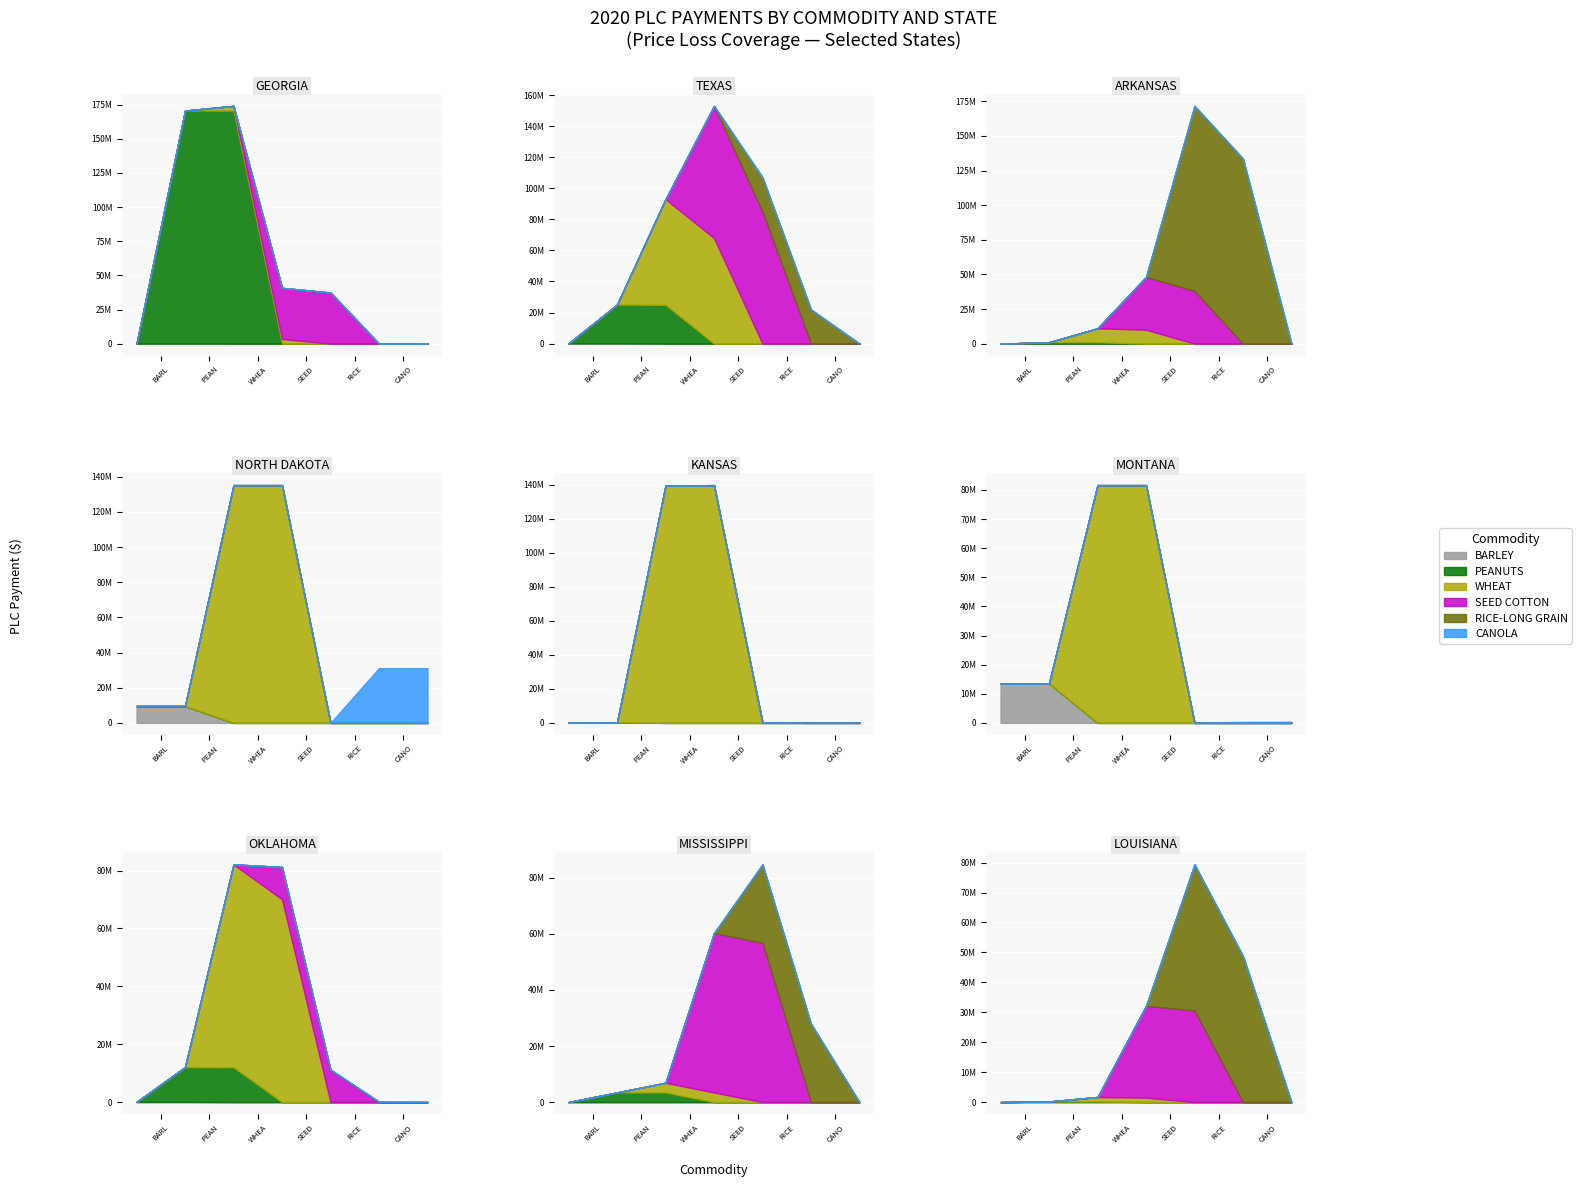

Between TEXAS and NORTH DAKOTA, which is larger?

NORTH DAKOTA